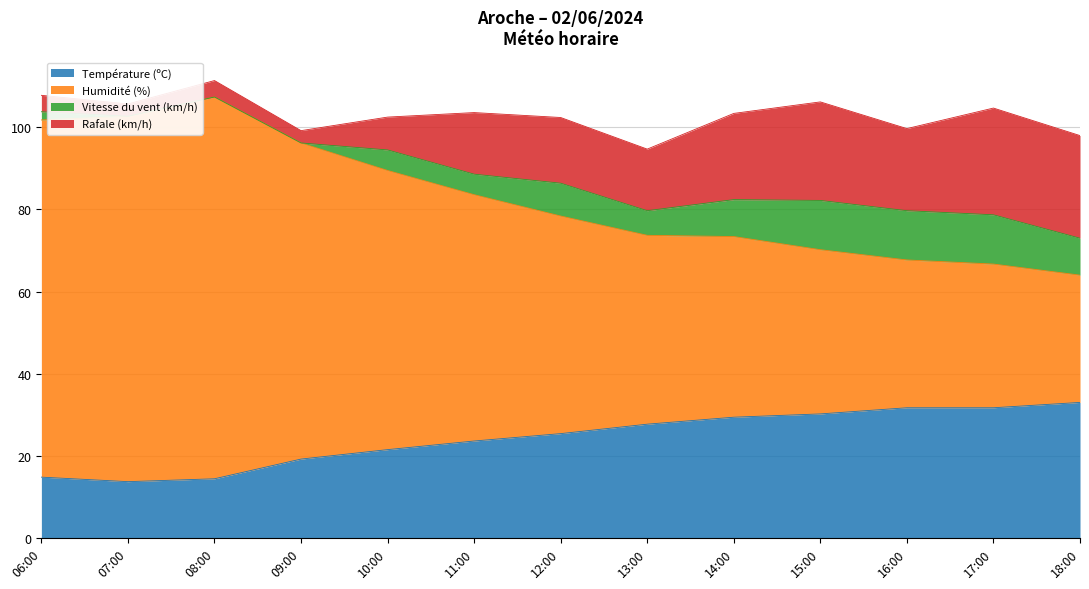

What is the value of the Température (ºC) point at the 6th from the left?

23.6